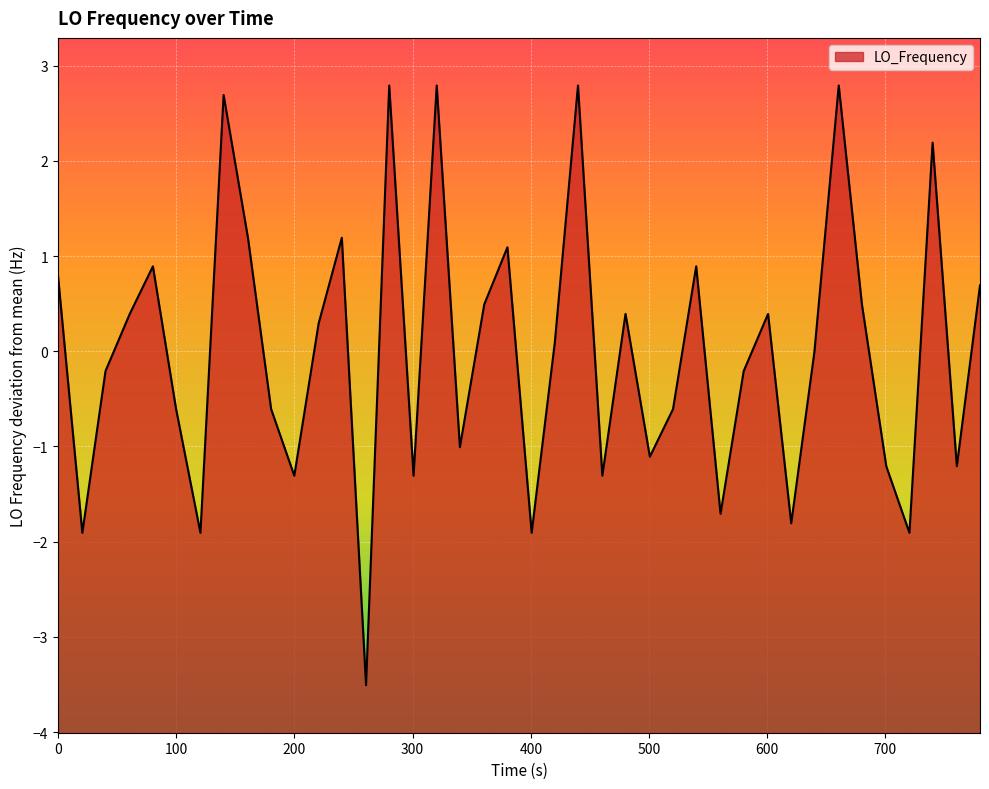

Read the value at 0.

0.8